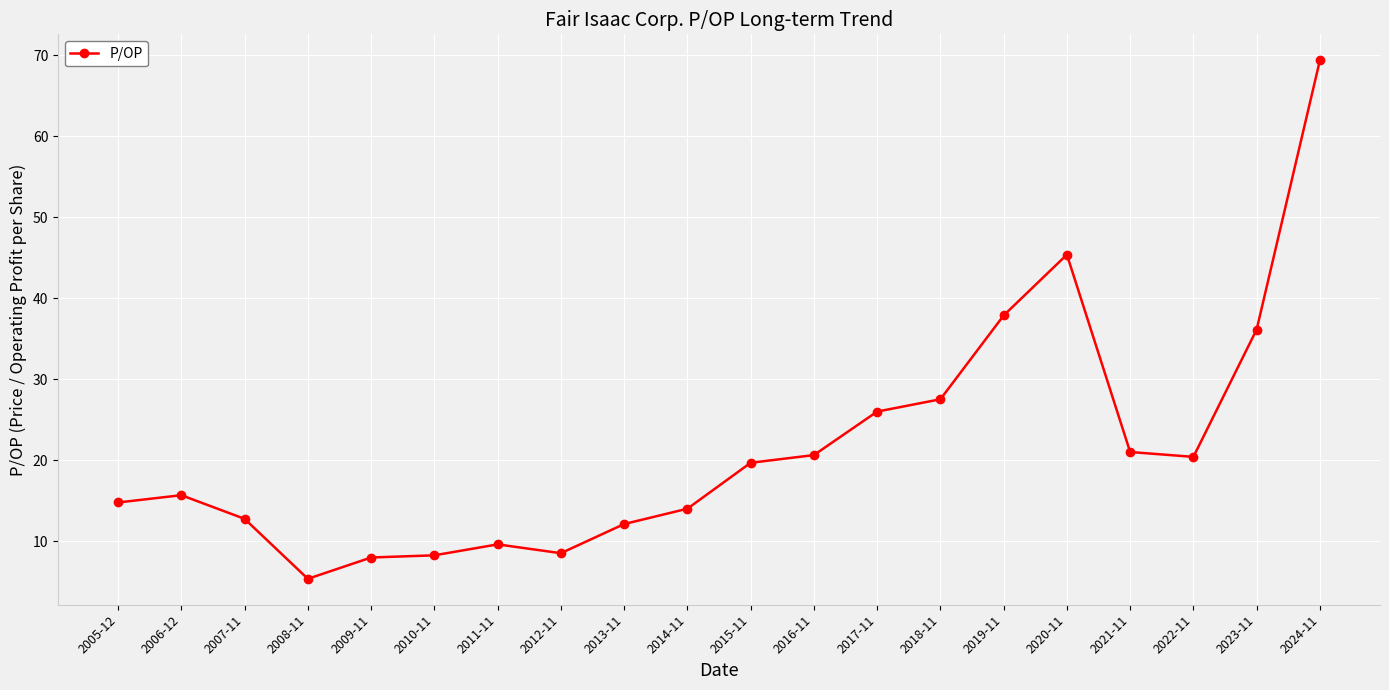

Approximately how many times larger is the value at 2013-11 compared to 2005-12?

0.8